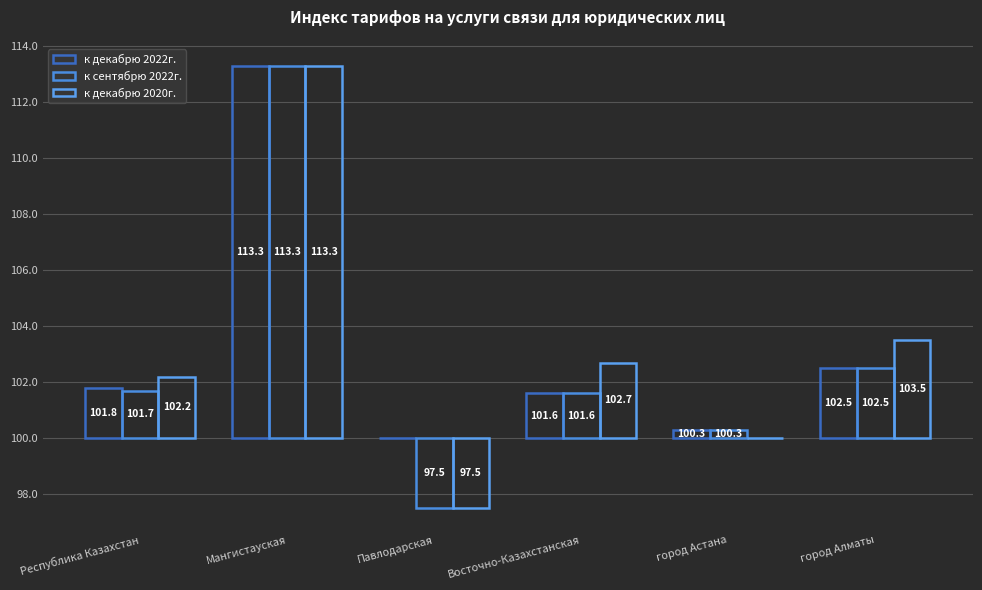

What is the label of the 5th bar from the right?

Мангистауская